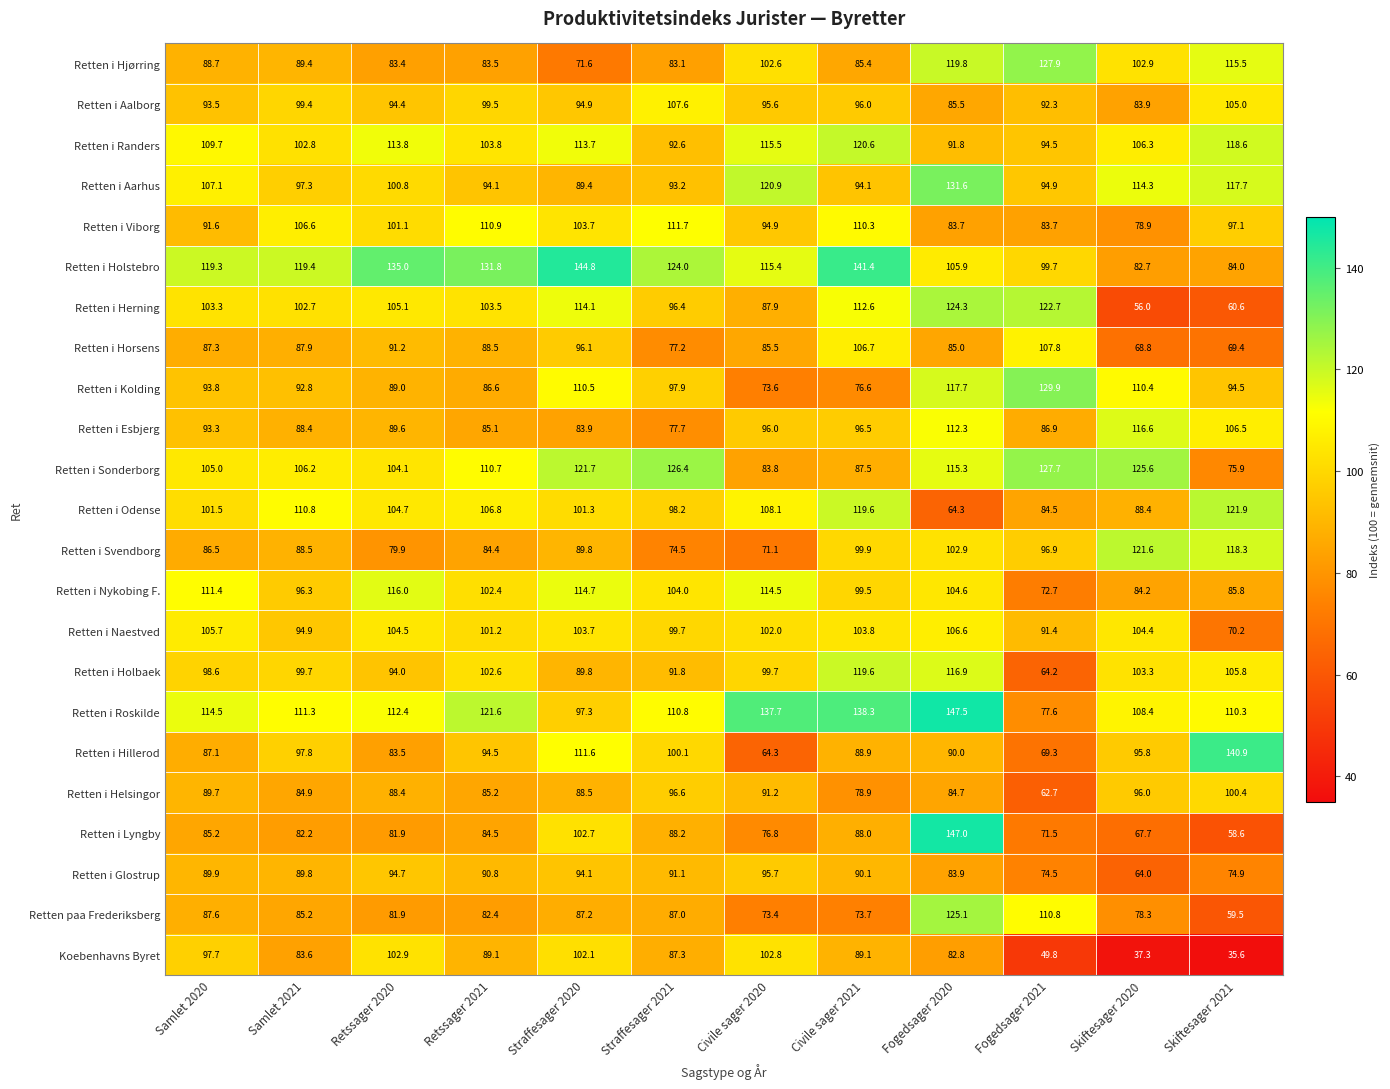

At which label is Retten i Aarhus closest to 110?

Samlet 2020